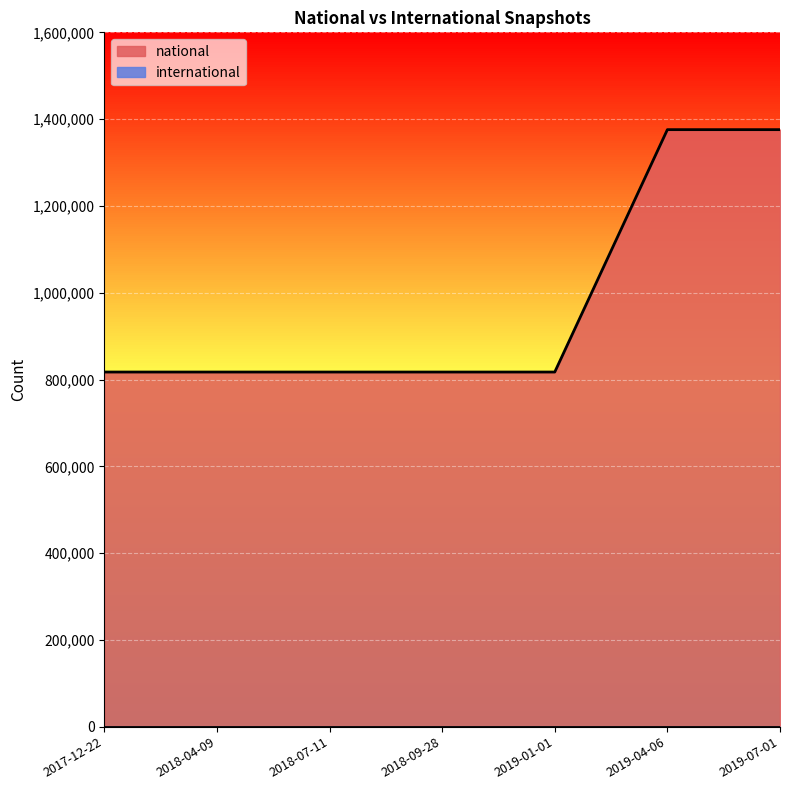

What is the difference between the values at 2018-04-09 and 2019-07-01?

558510